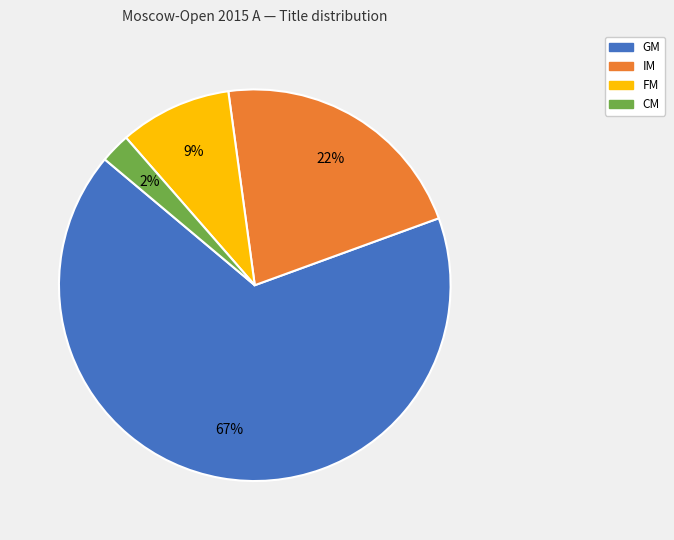

Between IM and GM, which is larger?

GM